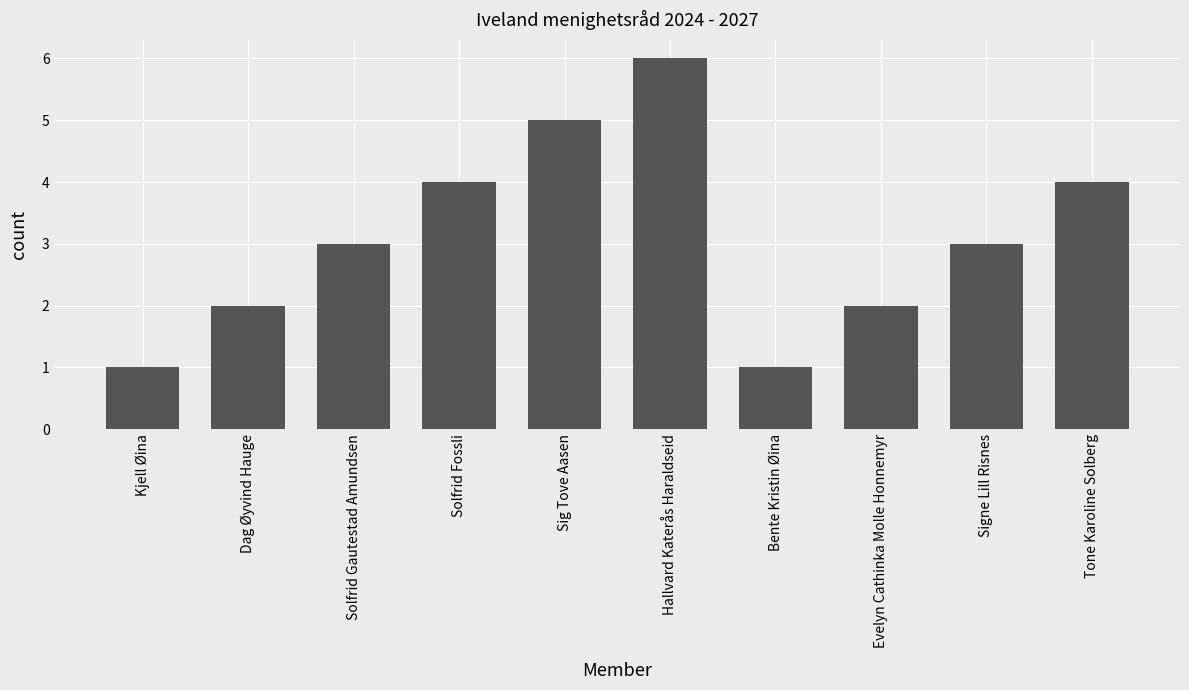

How many distinct data groups are displayed?

1